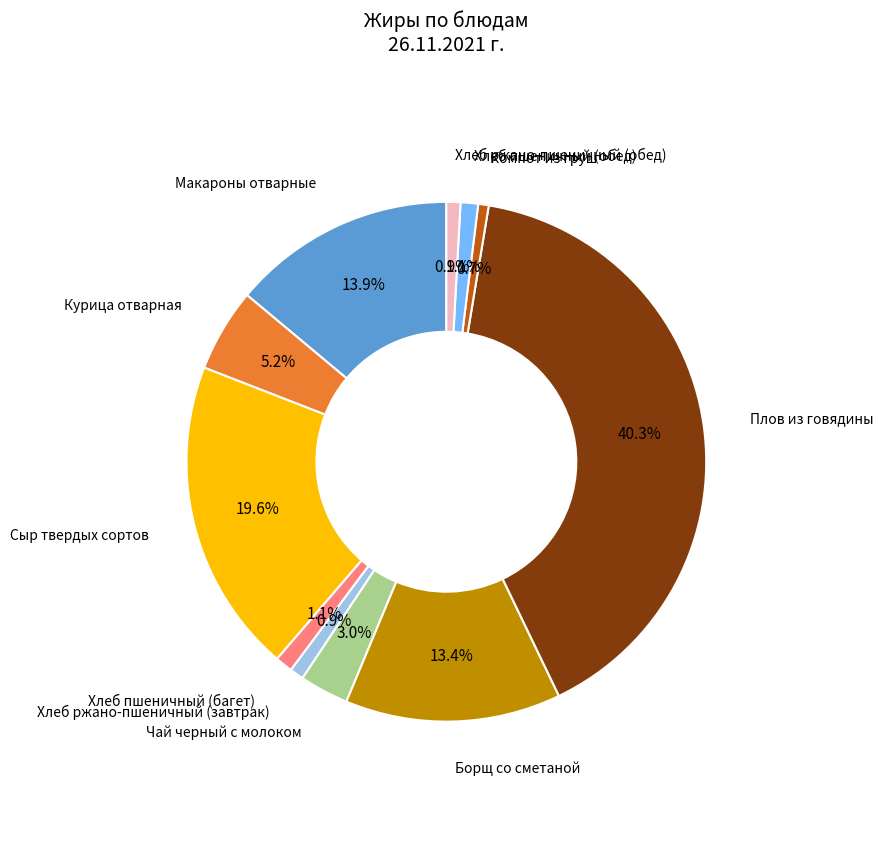

Between Сыр твердых сортов and Чай черный с молоком, which is larger?

Сыр твердых сортов